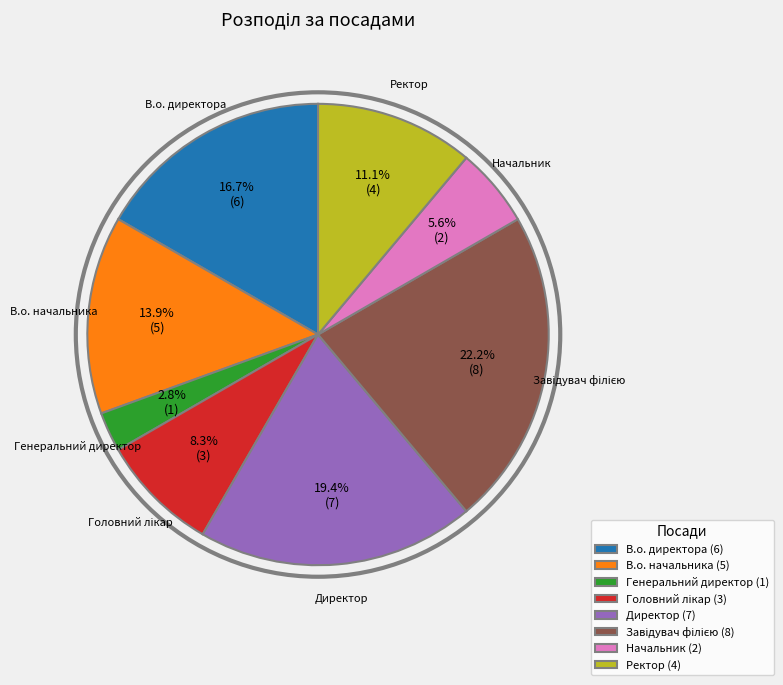

Is В.о. директора the majority of the pie?

No